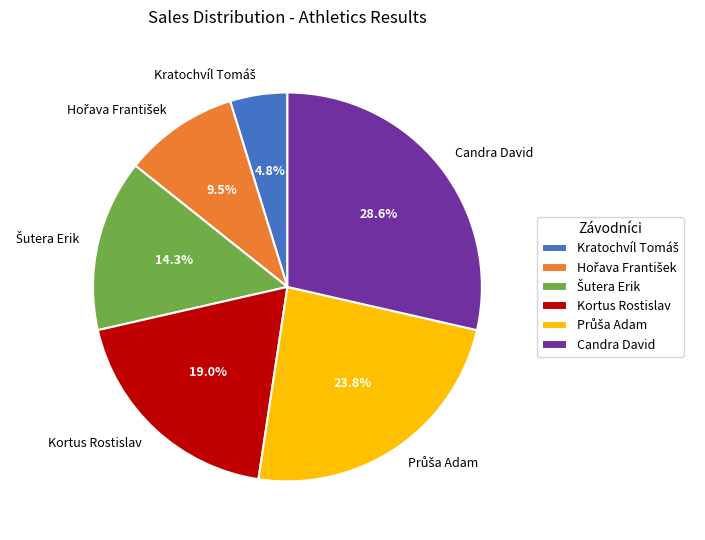

Which slice is the largest?

Candra David